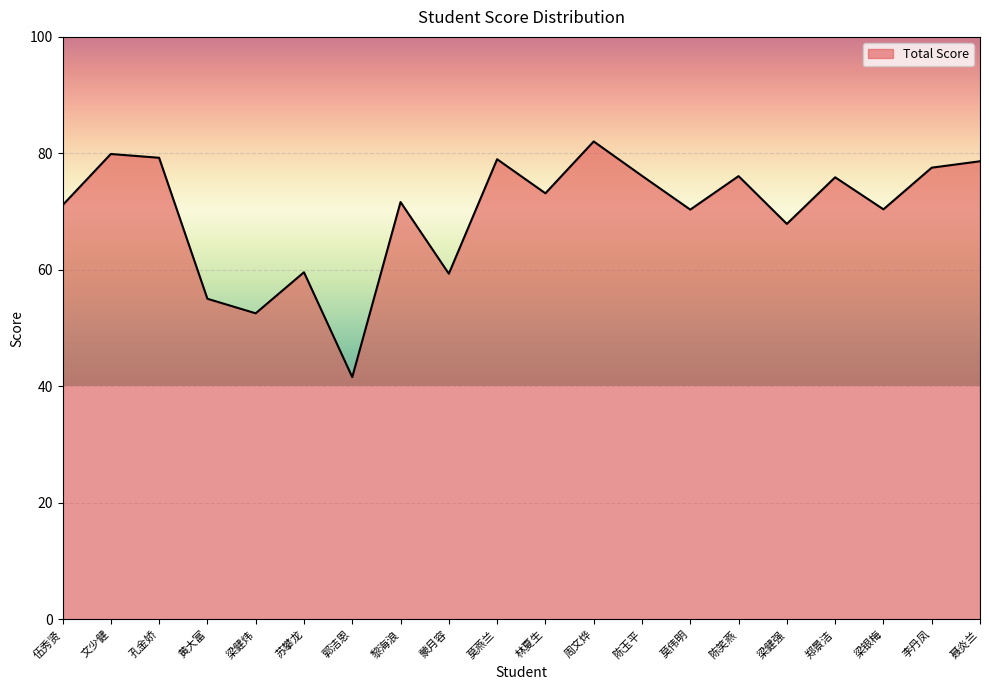

Which has a higher value, 郭洁恩 or 文少健?

文少健